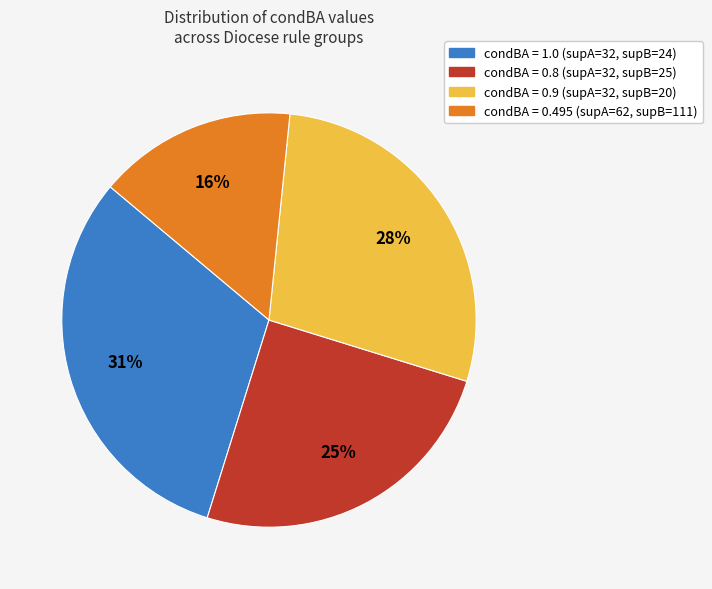

Count the number of slices in the pie.

4